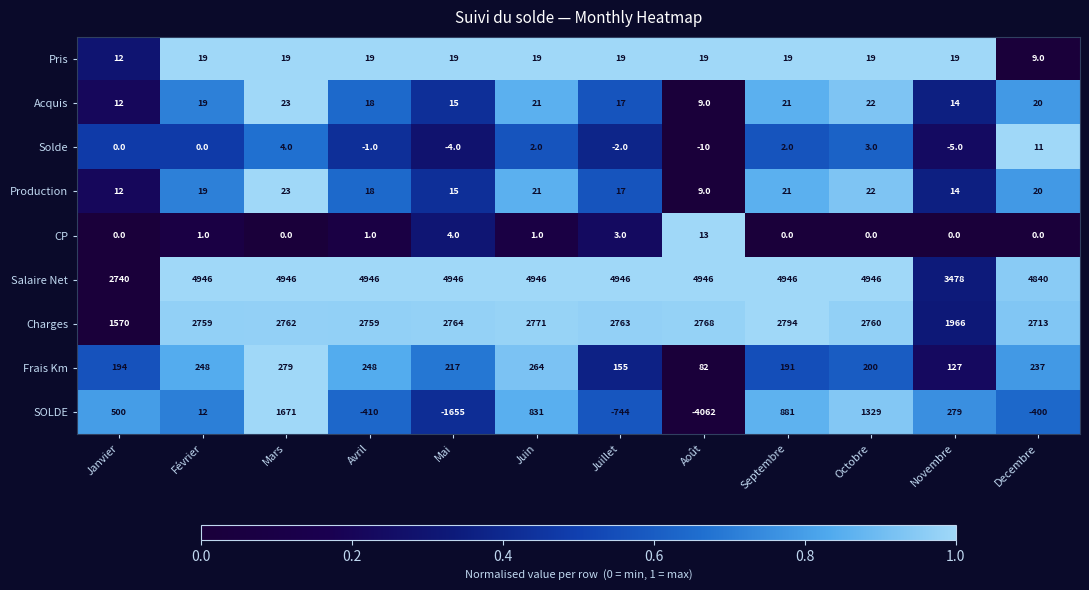

What is the difference between the highest and lowest values at Janvier?

2740